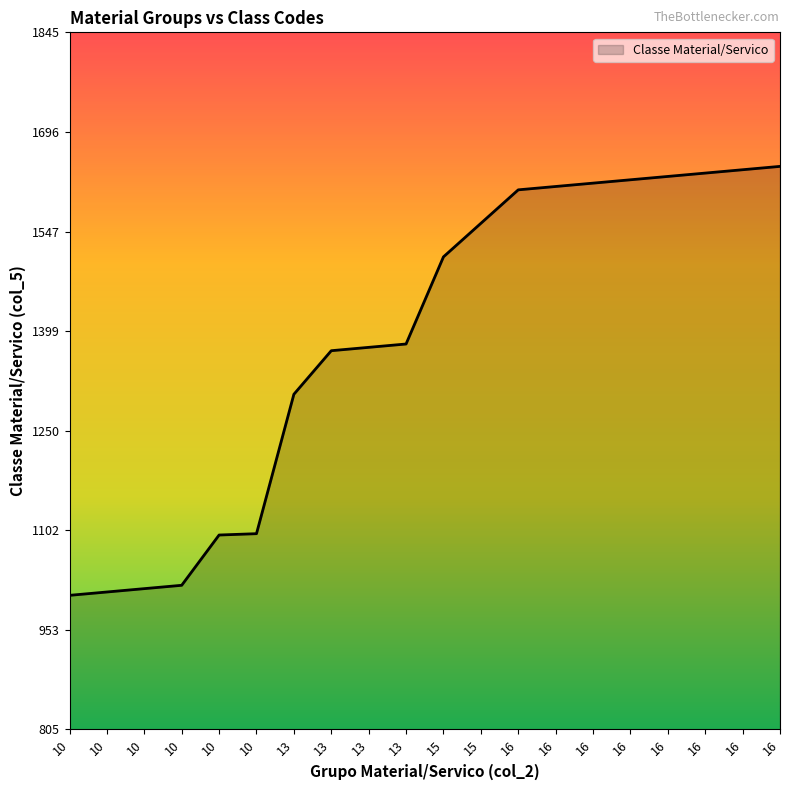

What is the difference between the second highest and minimum values?

635